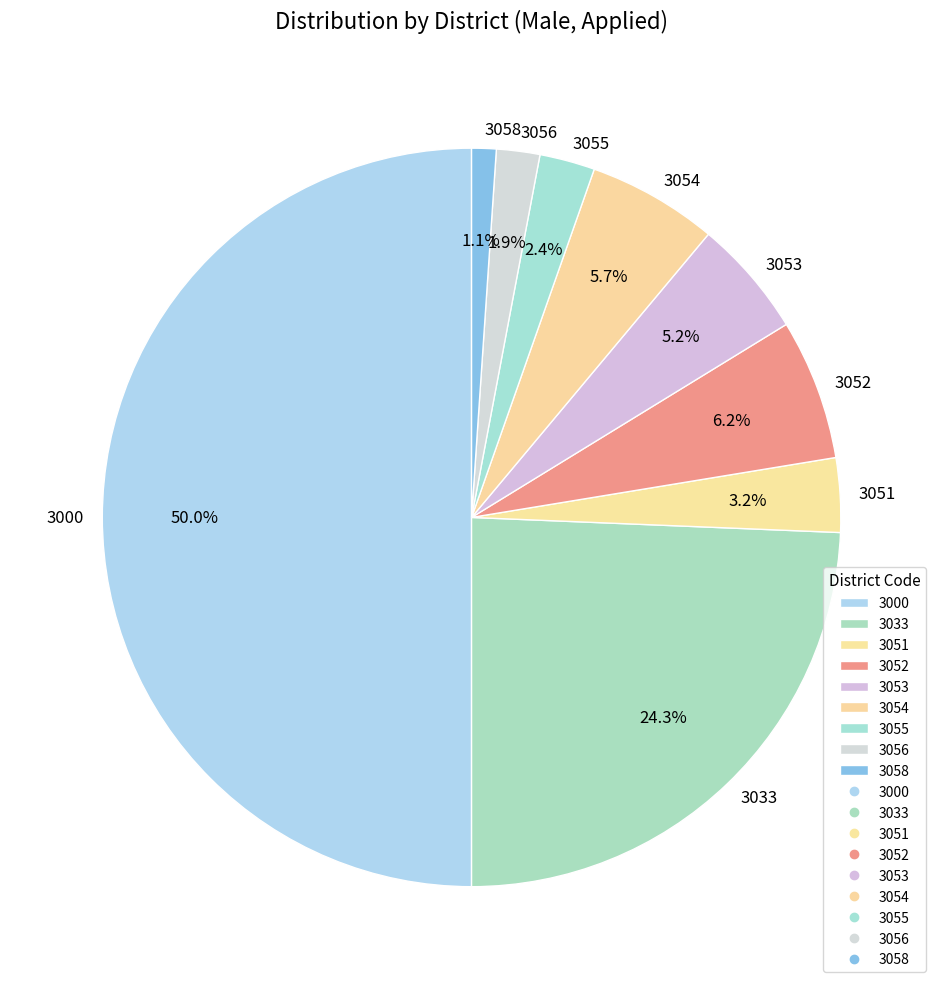

How many slices are in this pie chart?

9